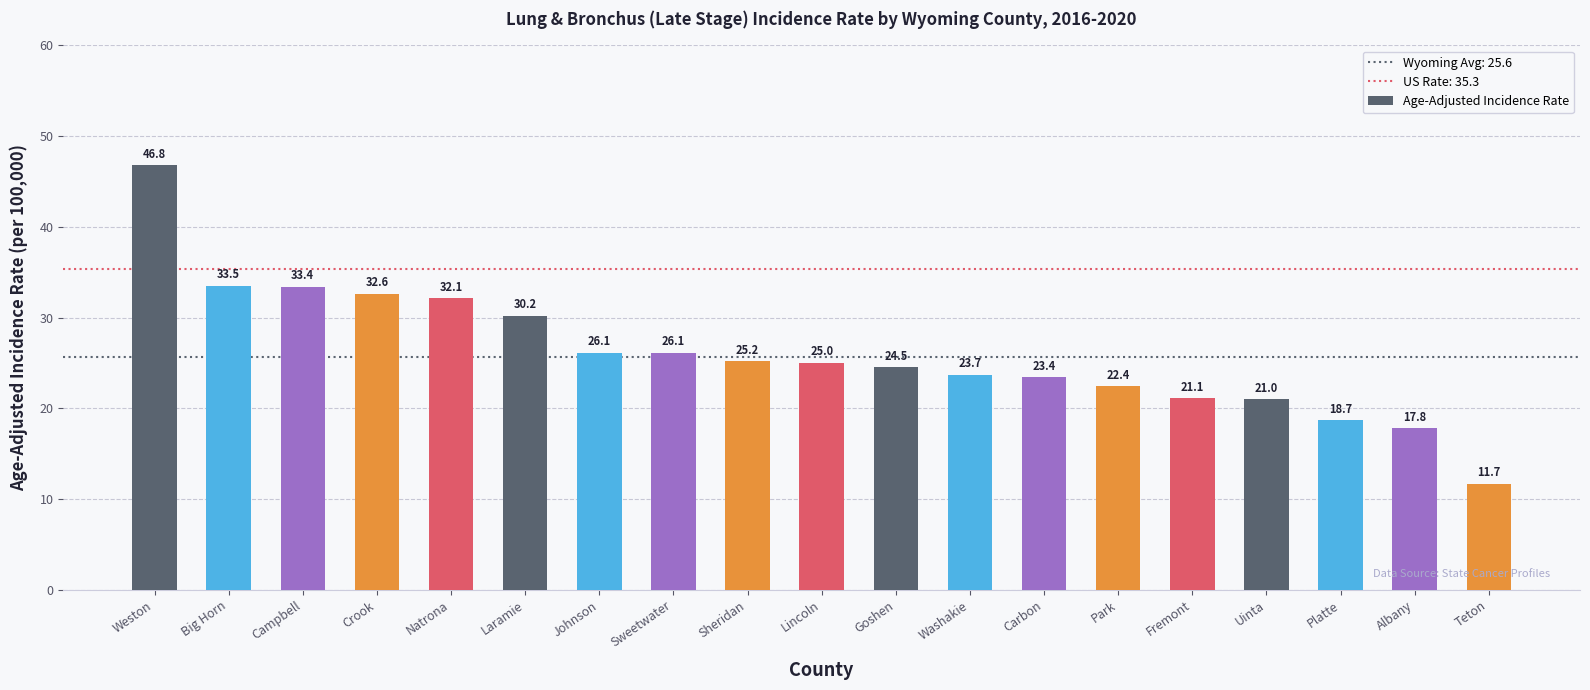

The value at Lincoln is 14.4. True or false?

False